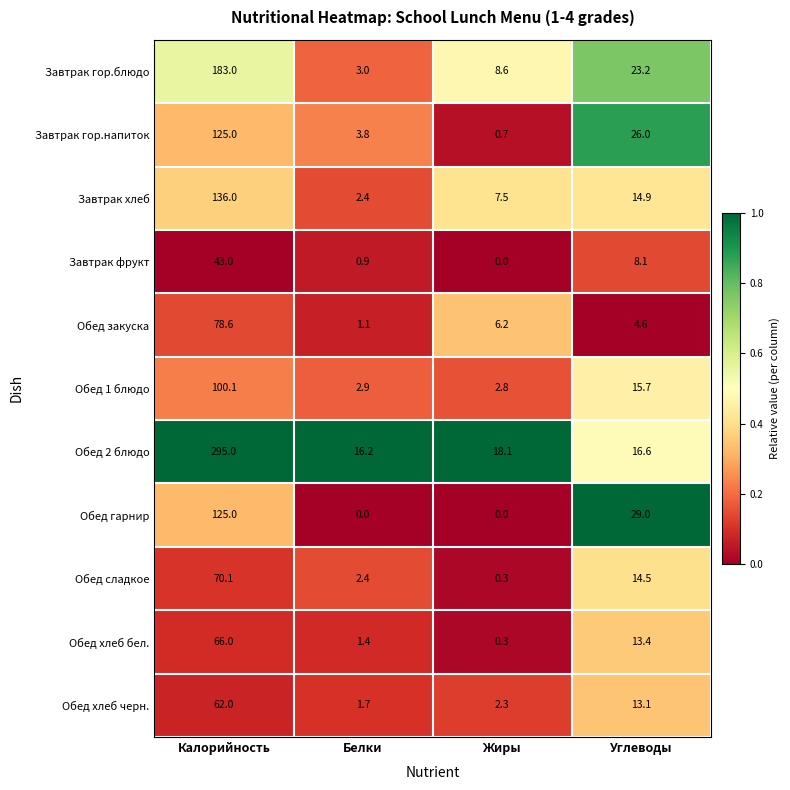

True or false: Обед хлеб бел. has a value of 16.1 at Калорийность.

False